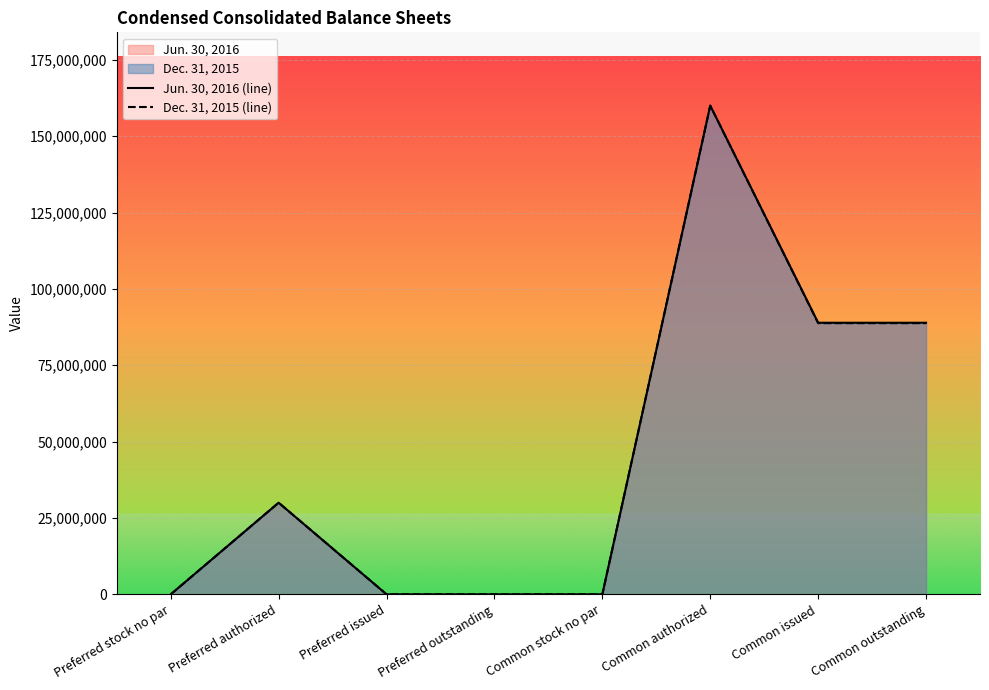

Which series has the largest total across all categories?

Jun. 30, 2016 (line)